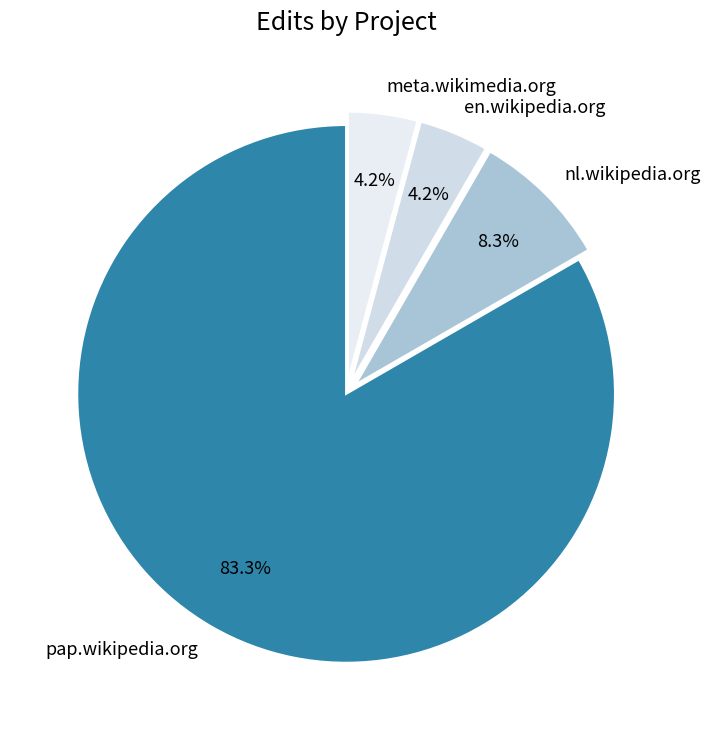

Which slice is the largest?

pap.wikipedia.org